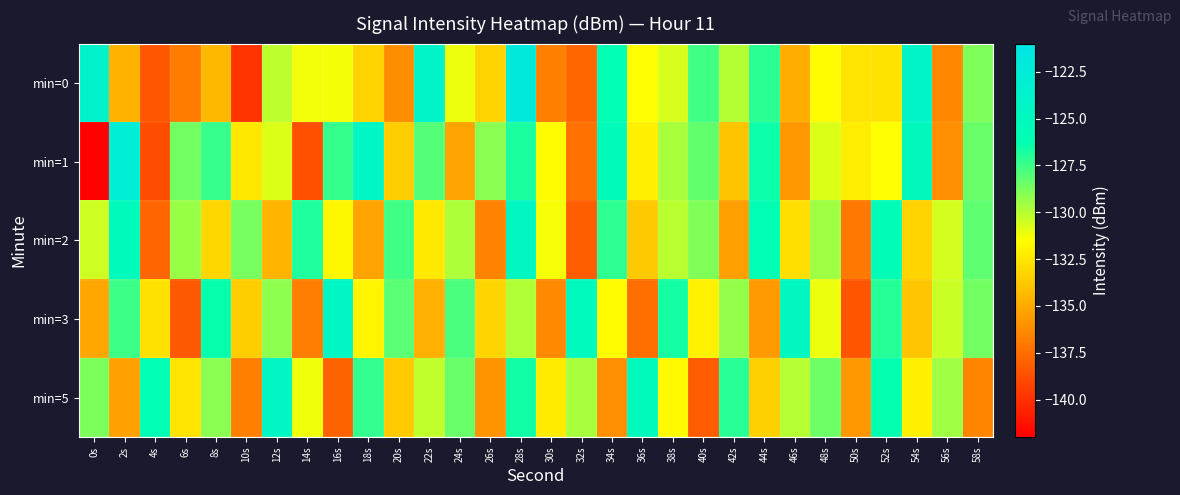

Which series has the largest range (max minus min)?

min=1